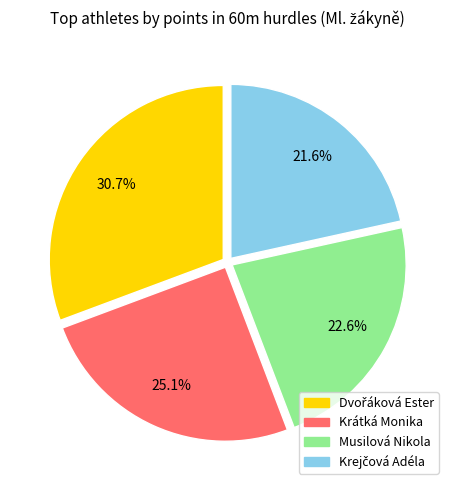

To the nearest percent, what is the difference between the largest and smallest slice percentages?

9%